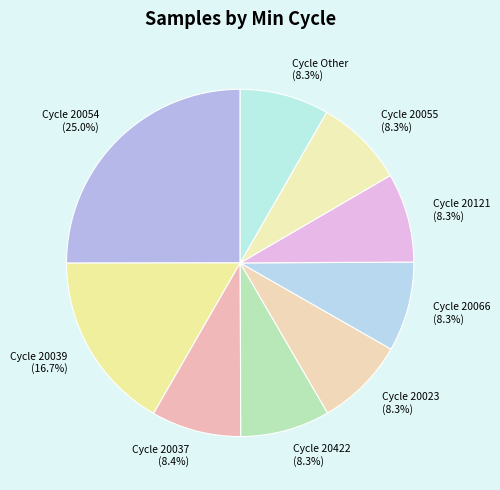

Is there any slice that represents more than half of the pie?

No